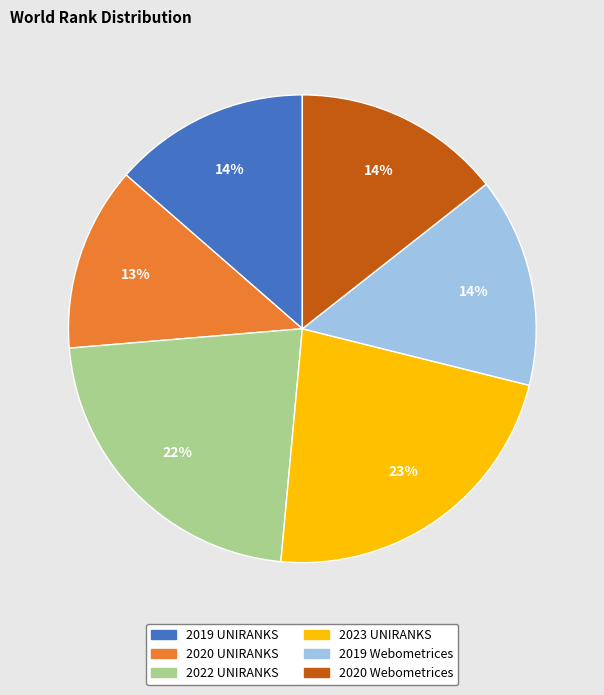

Which has a higher value, 2020 UNIRANKS or 2020 Webometrices?

2020 Webometrices